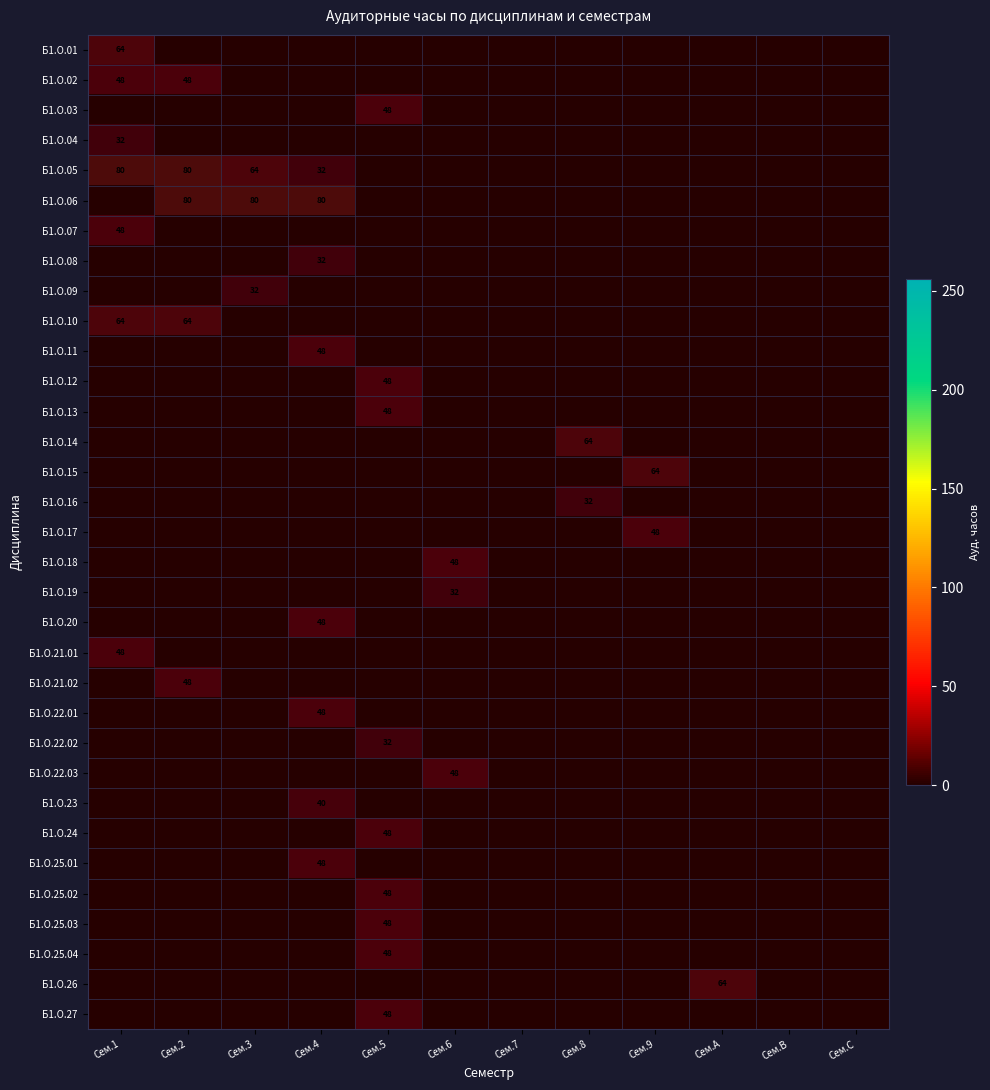

Which category has the highest value across all series?

Сем.2